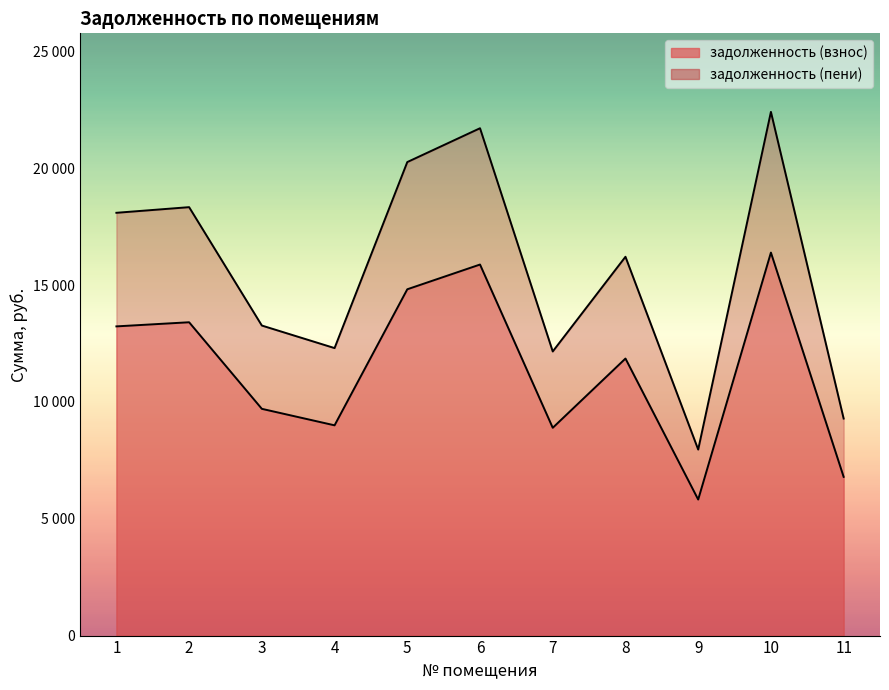

At how many categories does at least one series exceed 13351?

6